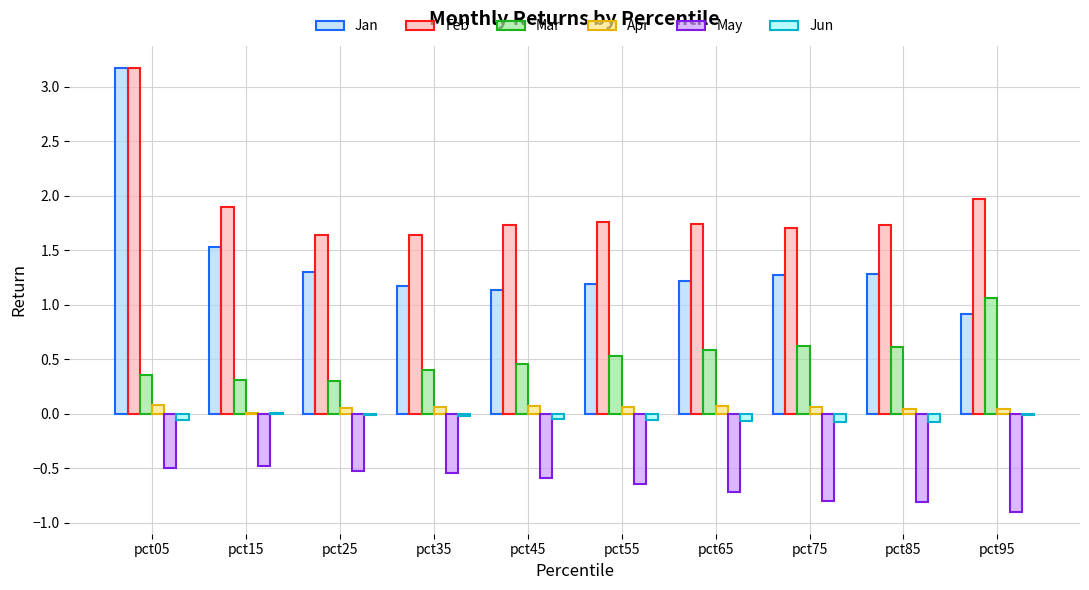

Which series has the largest total across all categories?

Feb